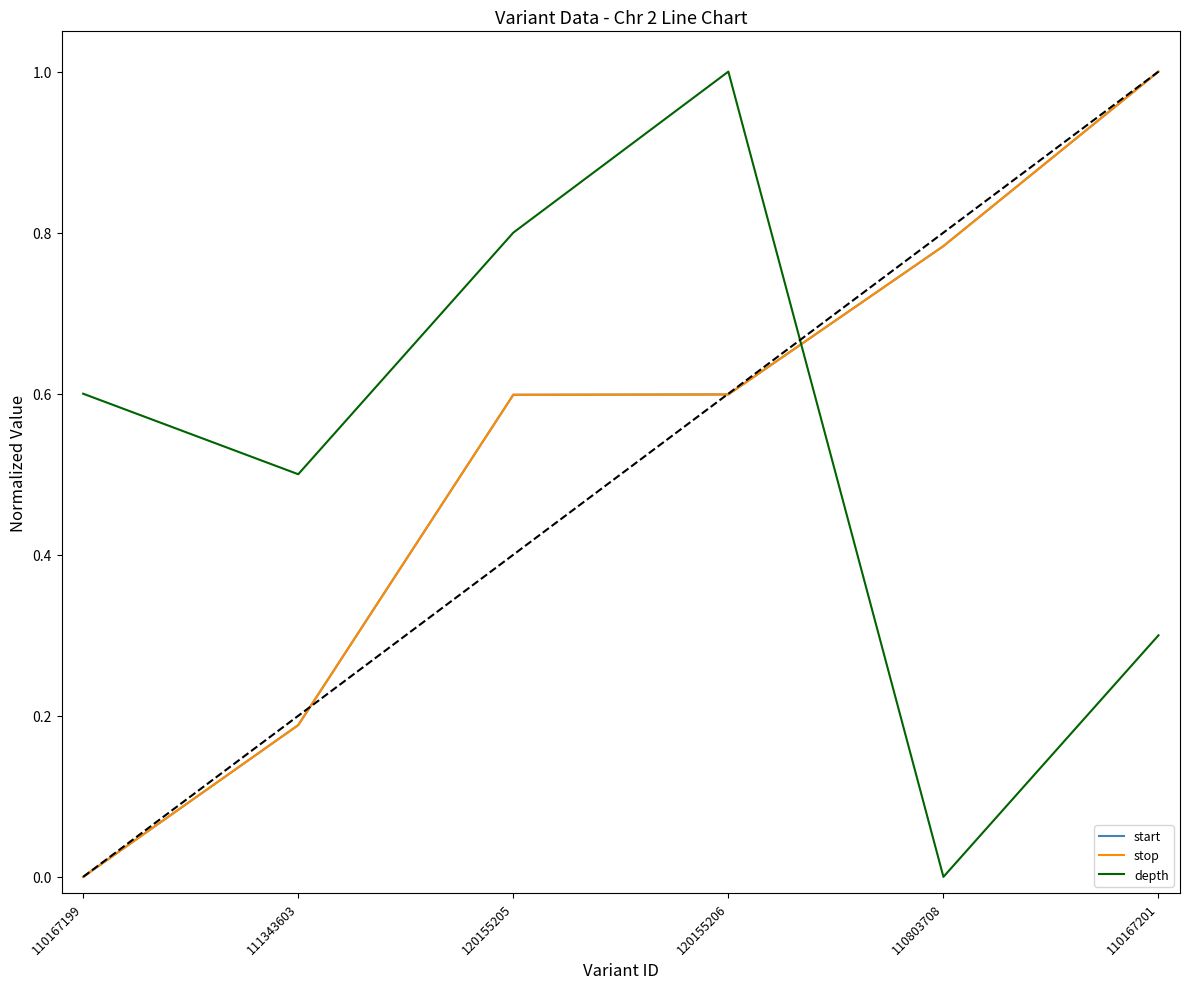

Does the chart have visible grid lines?

No